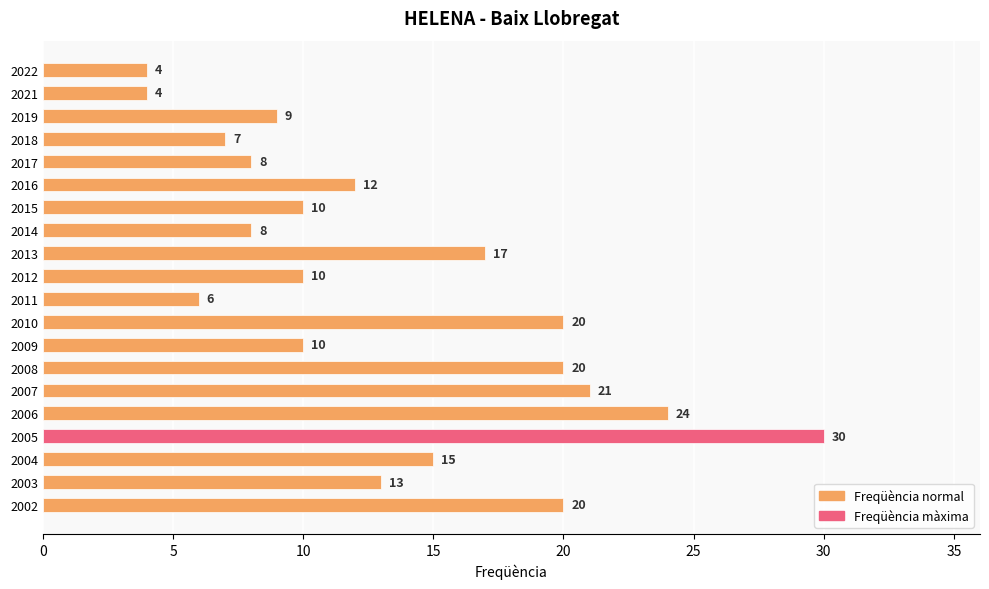

How many values are below 12?

10